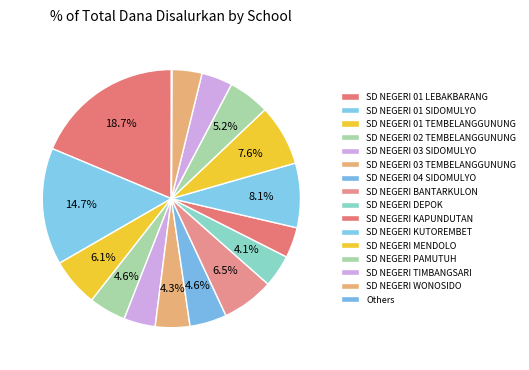

Combined, do SD NEGERI 04 SIDOMULYO and SD NEGERI DEPOK account for over 50%?

No